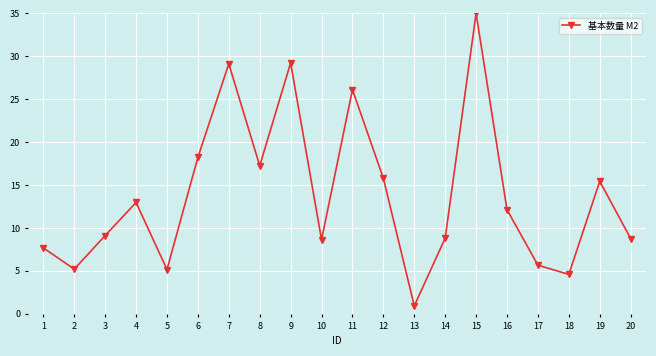

What is the approximate value at 11?

26.1